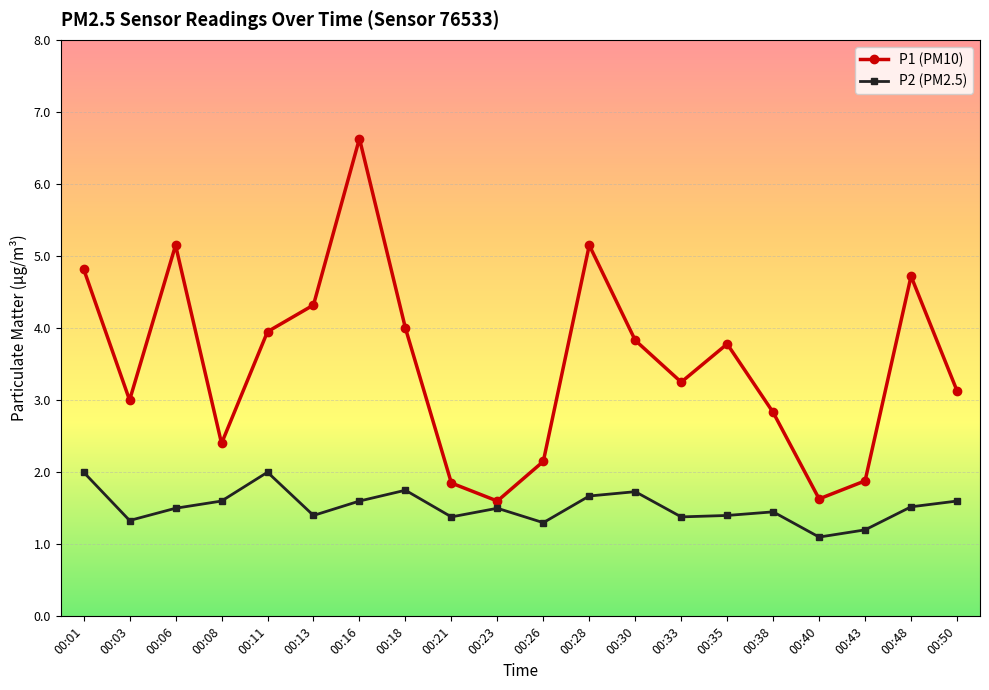

What is the value of the P2 (PM2.5) point at the 14th from the left?

1.4